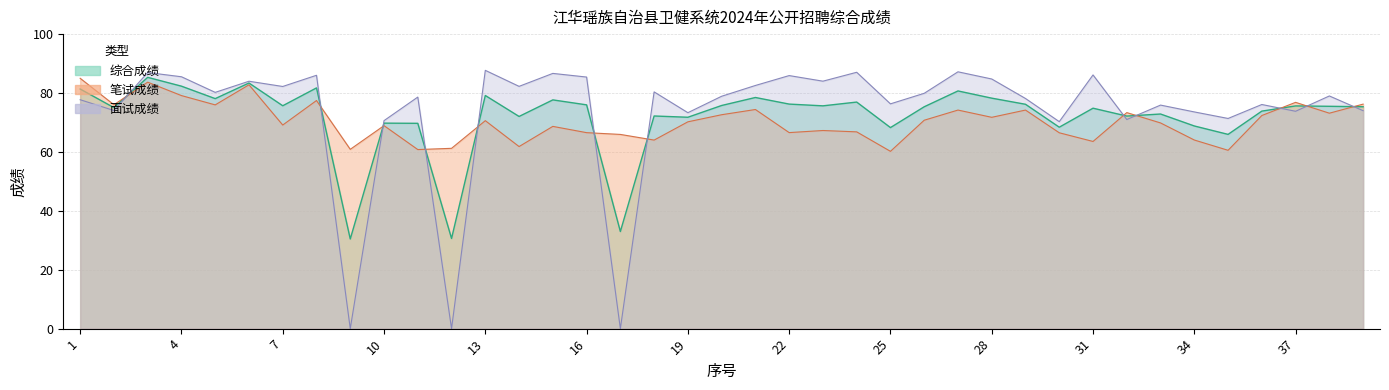

Which series has the widest spread of values?

面试成绩